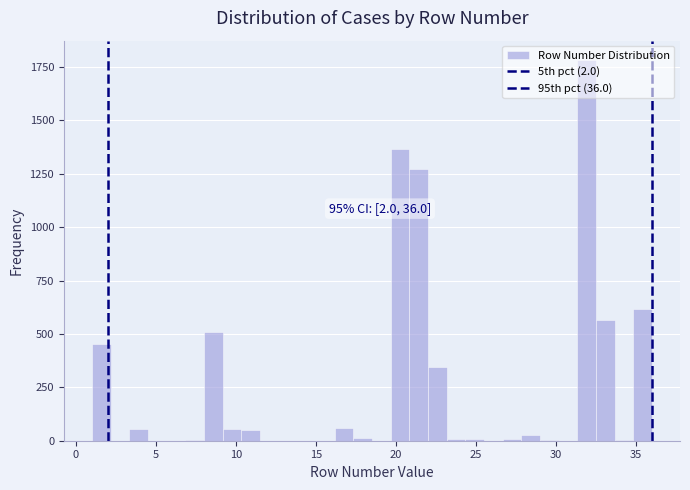

Read against the x-axis, roughly where is the centre of the tallest bar?

32.0